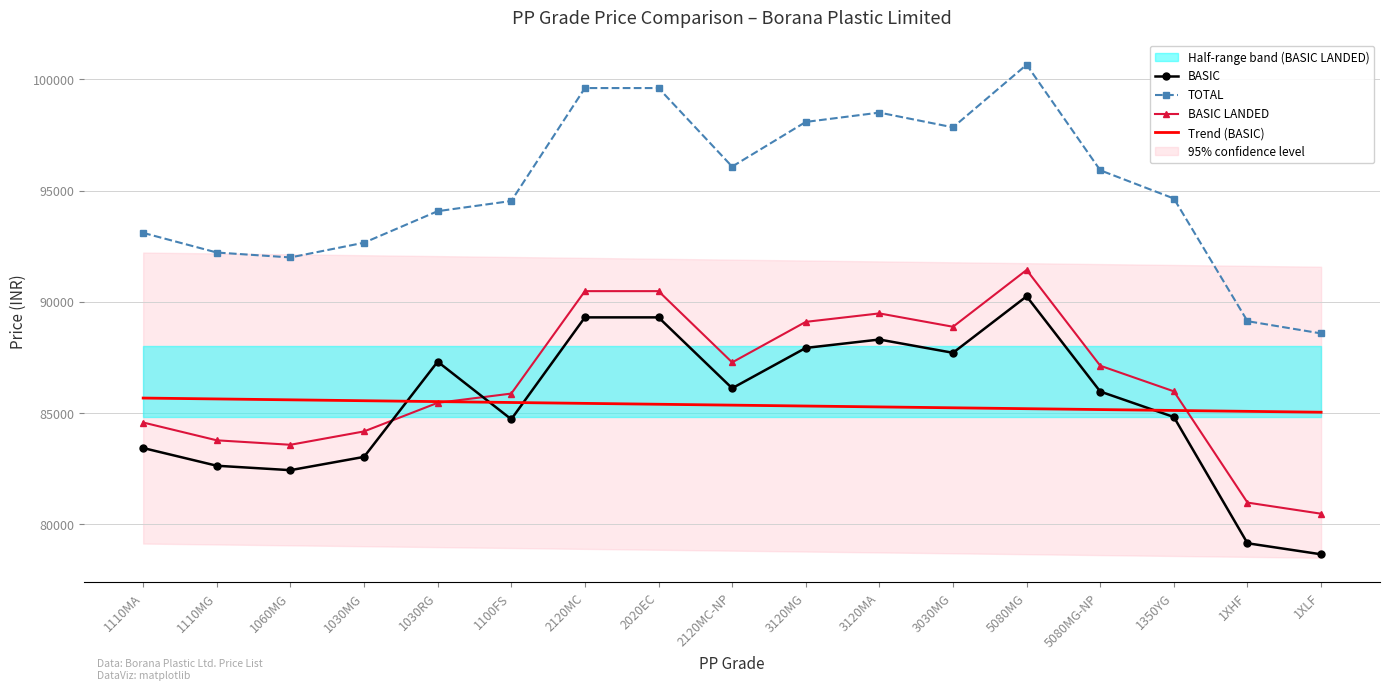

What position from the right is 5080MG-NP?

4